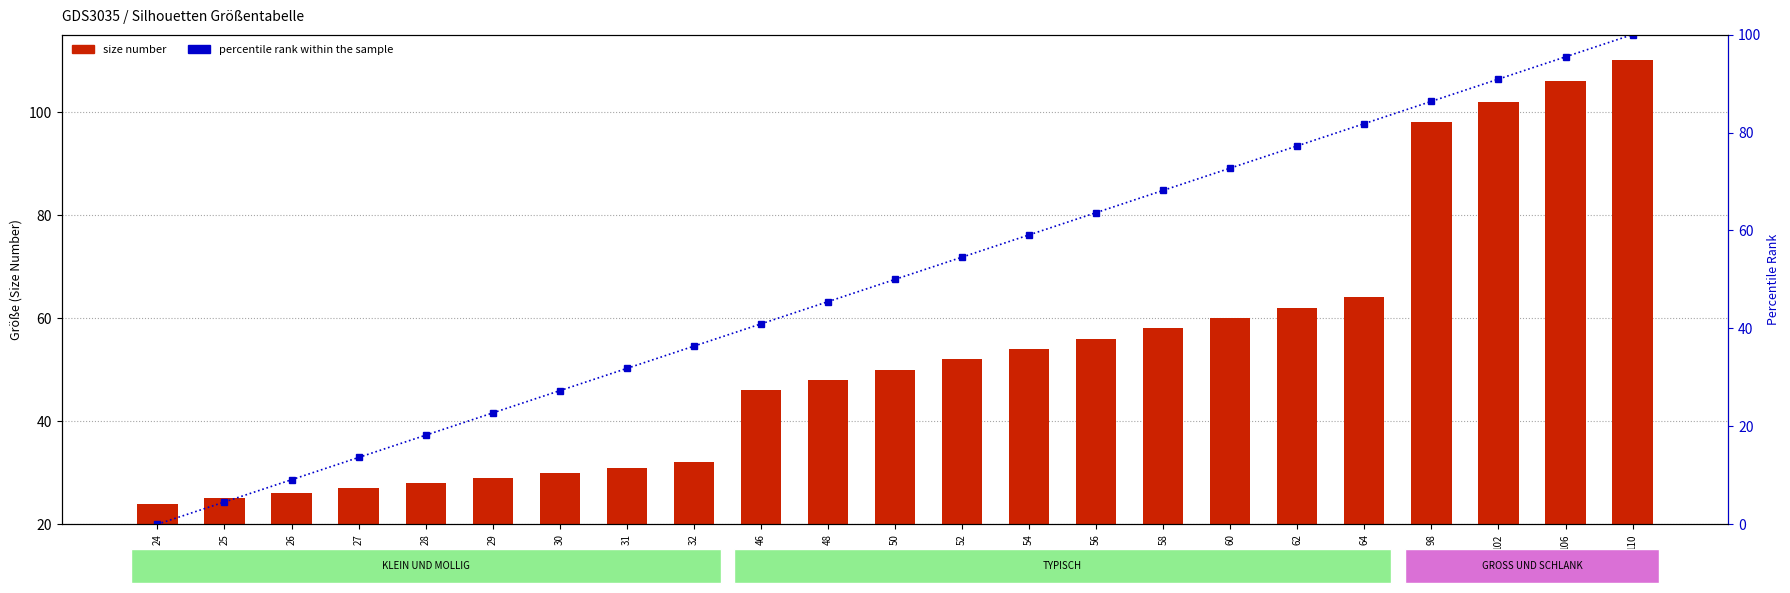

What is the total value across all series at 32?

68.4